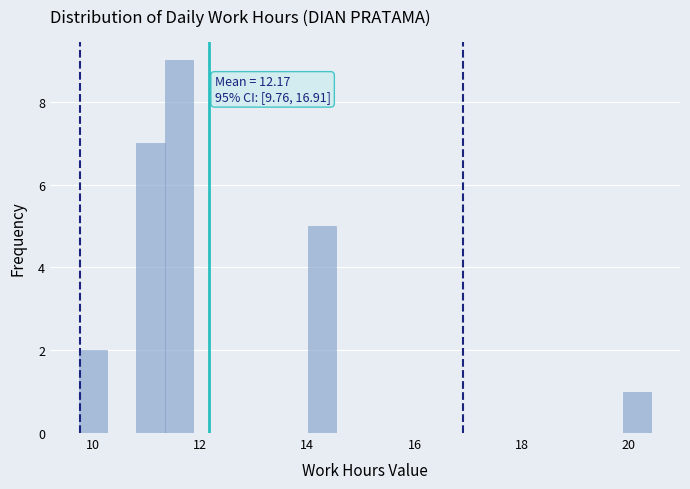

Read against the x-axis, roughly where is the centre of the tallest bar?

11.6